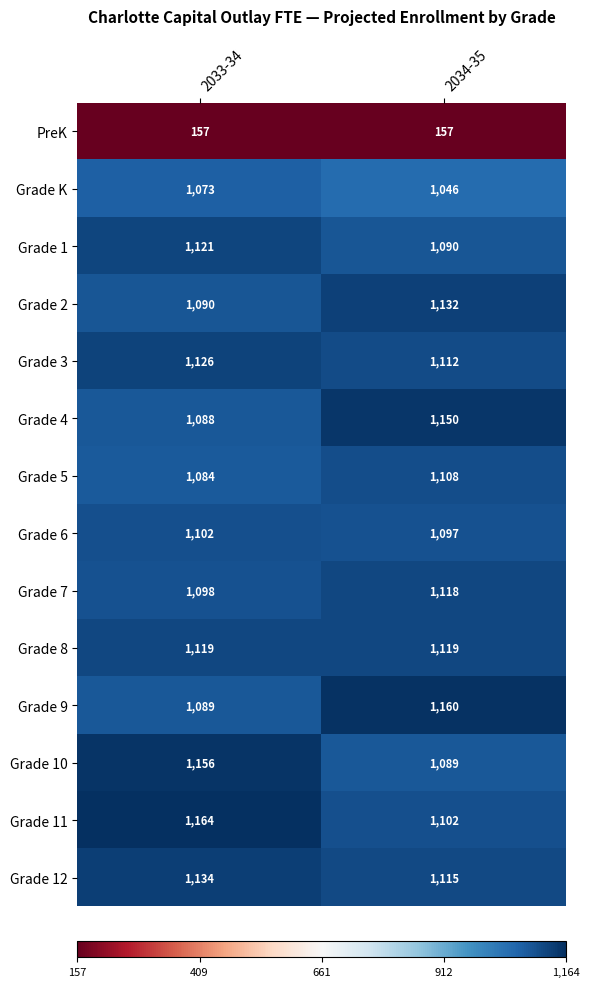

The value of Grade 11 at 2033-34 is 1164. True or false?

True